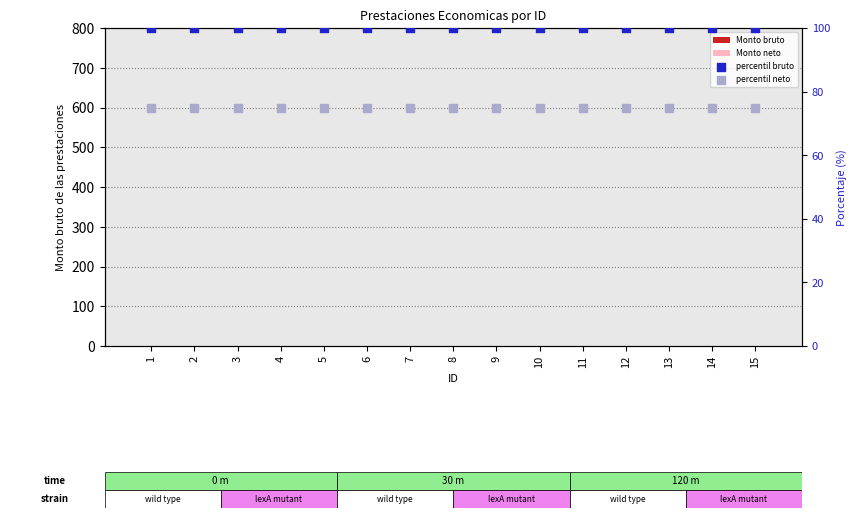

Which series reaches the maximum Y coordinate?

percentil bruto